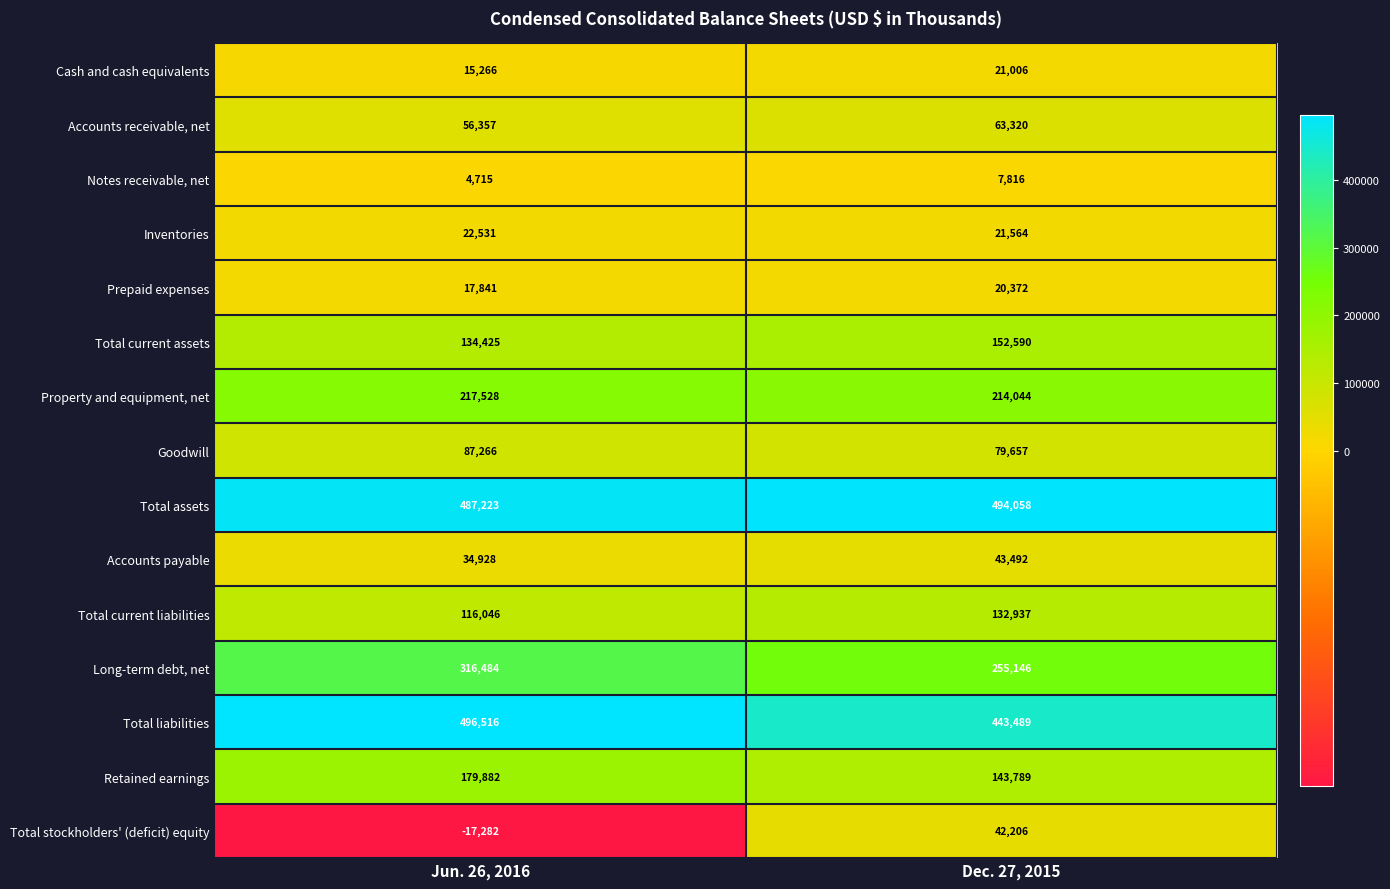

Is it true that Inventories equals 14488 at Jun. 26, 2016?

False